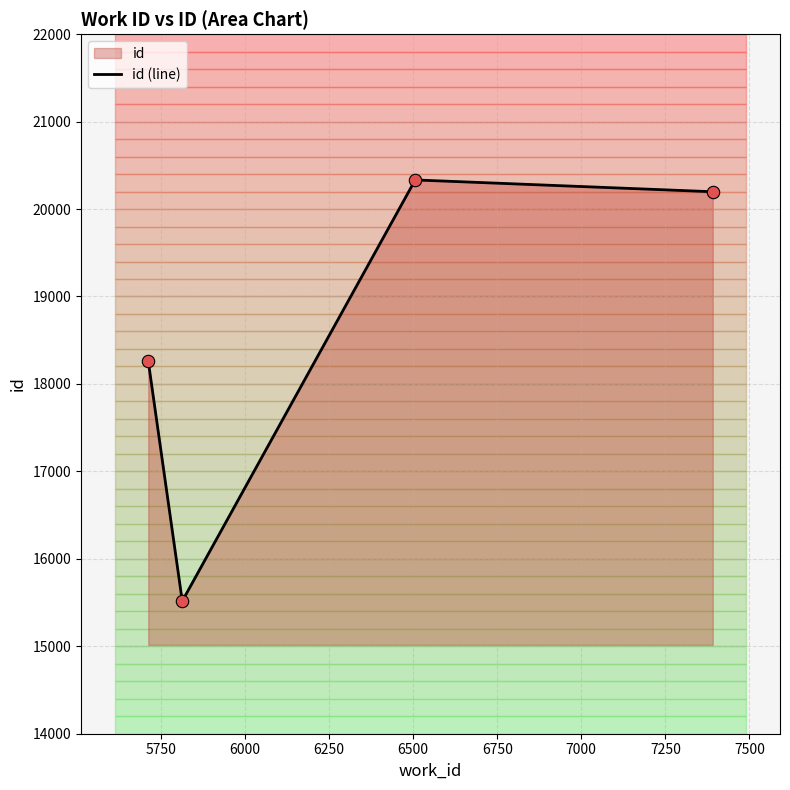

What is the change in value from 5712 to 6506?

+2073